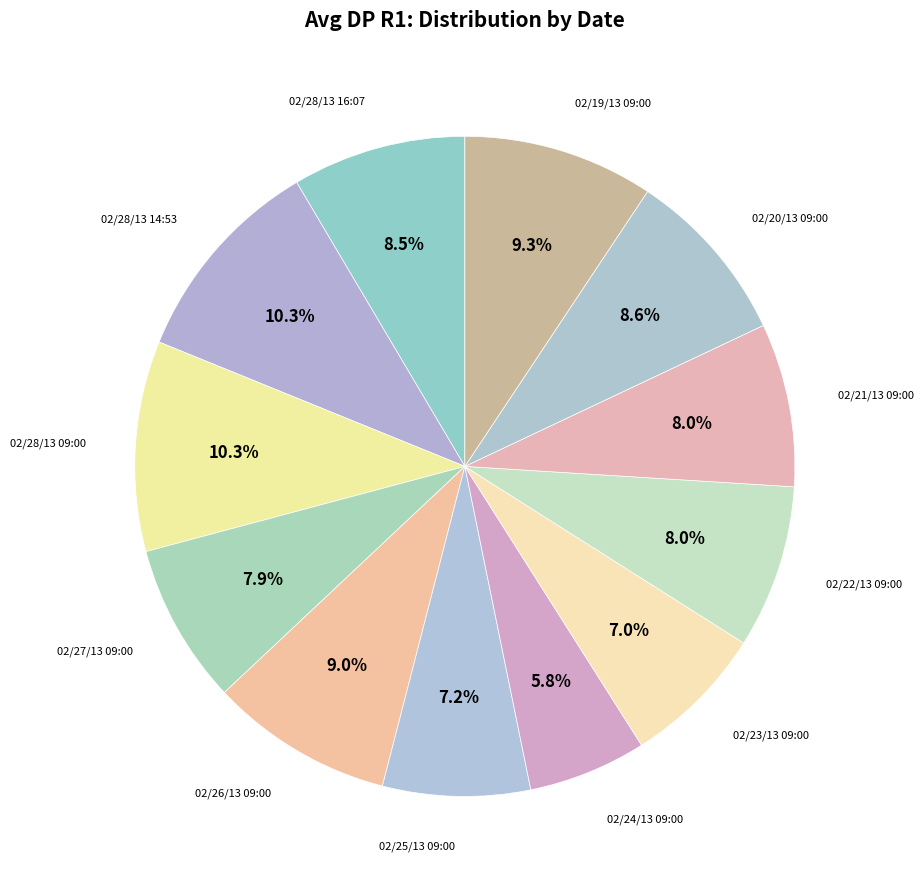

How many segments does this pie chart have?

12